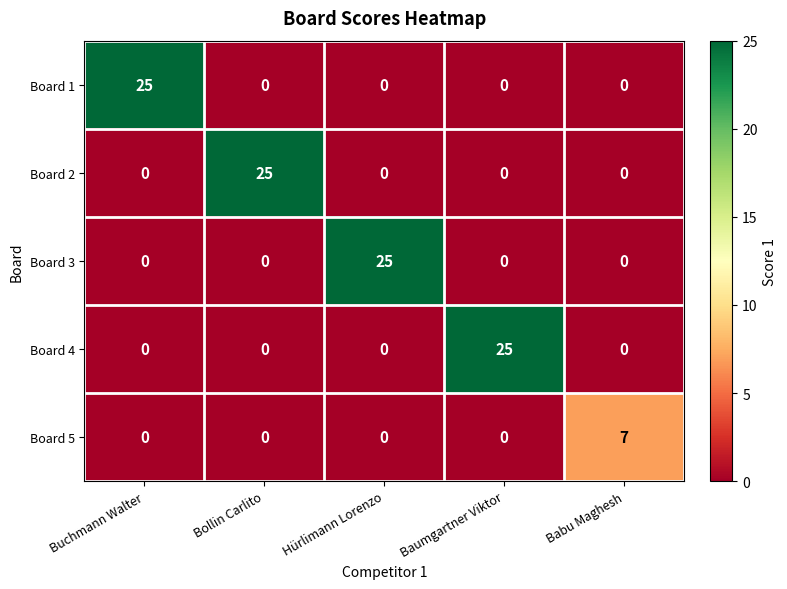

What is the sum of all Board 5 values?

7